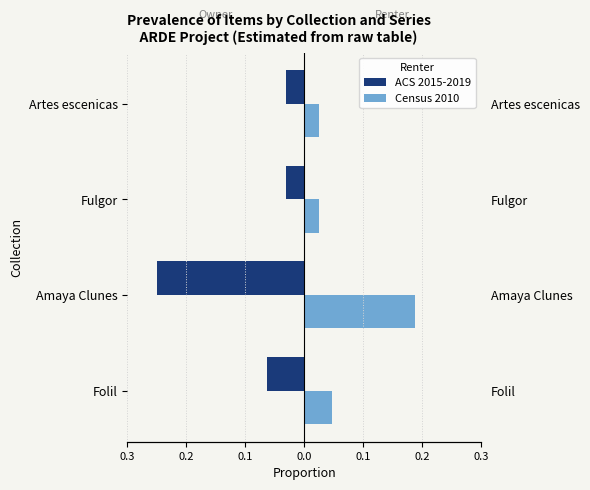

Between Amaya Clunes and Folil, which is larger?

Folil